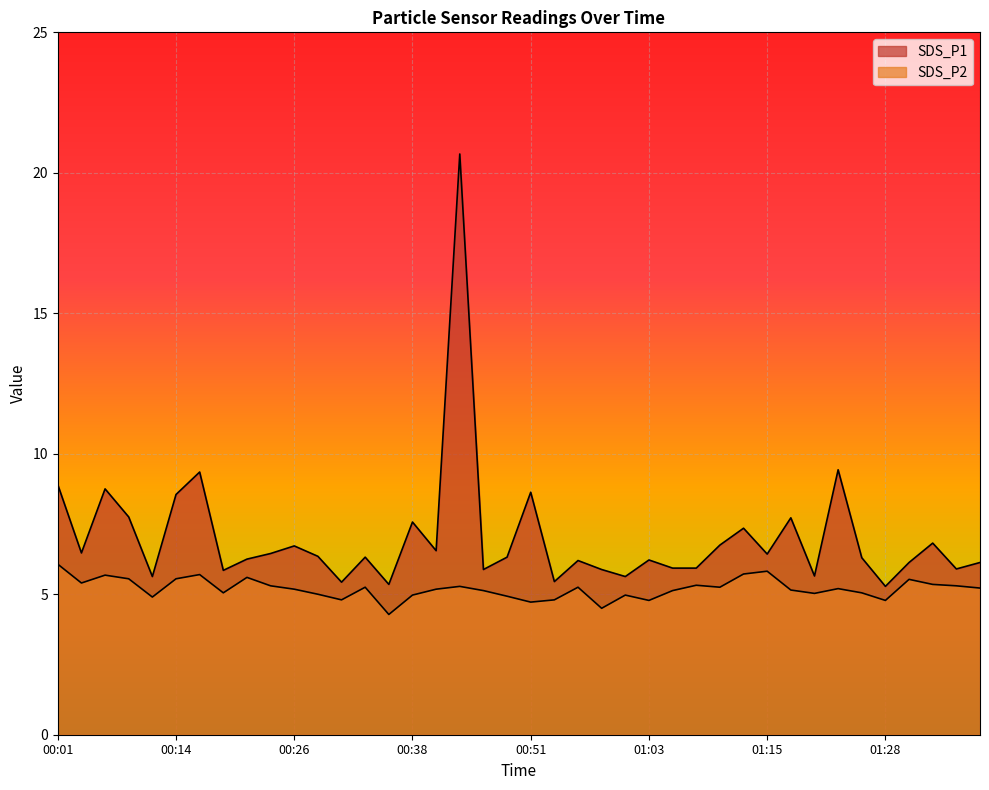

At which label is SDS_P2 closest to 5?

00:28